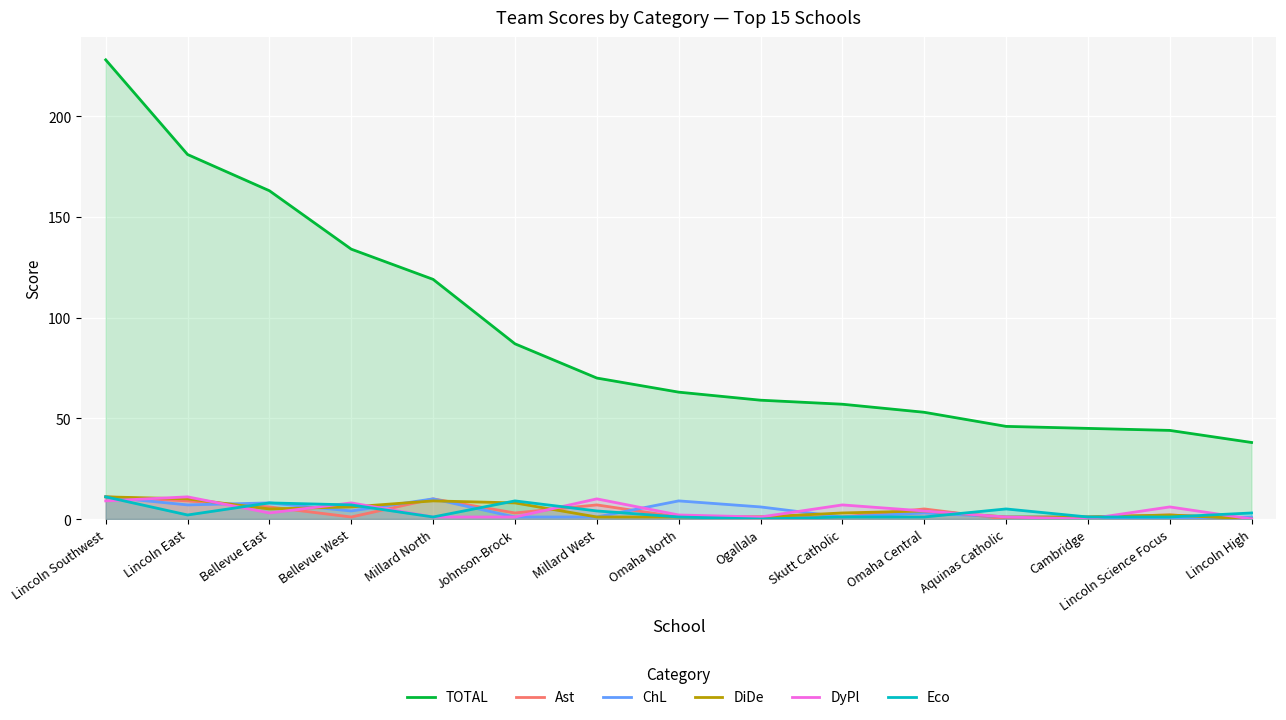

Reading left to right, extract all data points from this chart.

TOTAL: Lincoln Southwest=228	Lincoln East=181	Bellevue East=163	Bellevue West=134	Millard North=119	Johnson-Brock=87	Millard West=70	Omaha North=63	Ogallala=59	Skutt Catholic=57	Omaha Central=53	Aquinas Catholic=46	Cambridge=45	Lincoln Science Focus=44	Lincoln High=38
Ast: Lincoln Southwest=11	Lincoln East=9	Bellevue East=6	Bellevue West=1	Millard North=10	Johnson-Brock=3	Millard West=7	Omaha North=1	Ogallala=1	Skutt Catholic=1	Omaha Central=5	Aquinas Catholic=0	Cambridge=1	Lincoln Science Focus=2	Lincoln High=0
ChL: Lincoln Southwest=11	Lincoln East=7	Bellevue East=8	Bellevue West=4	Millard North=10	Johnson-Brock=1	Millard West=1	Omaha North=9	Ogallala=6	Skutt Catholic=1	Omaha Central=3	Aquinas Catholic=1	Cambridge=1	Lincoln Science Focus=0	Lincoln High=1
DiDe: Lincoln Southwest=11	Lincoln East=10	Bellevue East=5	Bellevue West=6	Millard North=9	Johnson-Brock=8	Millard West=1	Omaha North=1	Ogallala=1	Skutt Catholic=3	Omaha Central=4	Aquinas Catholic=1	Cambridge=1	Lincoln Science Focus=2	Lincoln High=0
DyPl: Lincoln Southwest=9	Lincoln East=11	Bellevue East=3	Bellevue West=8	Millard North=1	Johnson-Brock=1	Millard West=10	Omaha North=2	Ogallala=1	Skutt Catholic=7	Omaha Central=4	Aquinas Catholic=1	Cambridge=0	Lincoln Science Focus=6	Lincoln High=0
Eco: Lincoln Southwest=11	Lincoln East=2	Bellevue East=8	Bellevue West=7	Millard North=1	Johnson-Brock=9	Millard West=4	Omaha North=1	Ogallala=0	Skutt Catholic=1	Omaha Central=1	Aquinas Catholic=5	Cambridge=1	Lincoln Science Focus=1	Lincoln High=3